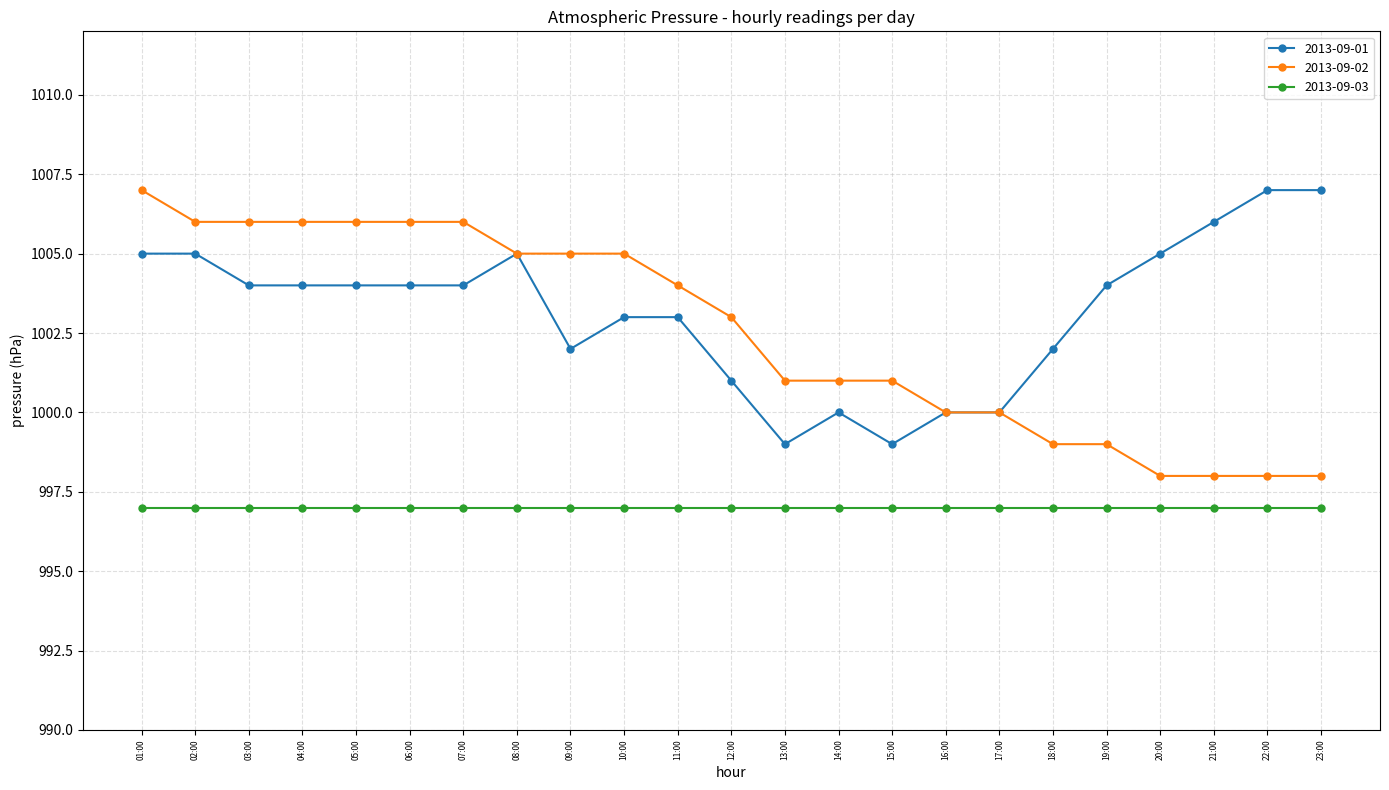

True or false: 2013-09-02 has a value of 999 at 19:00.

True